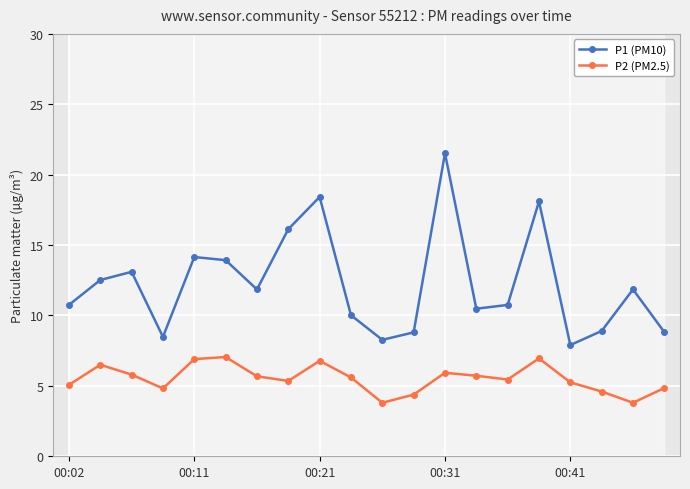

What is the maximum value for P2 (PM2.5)?

7.0